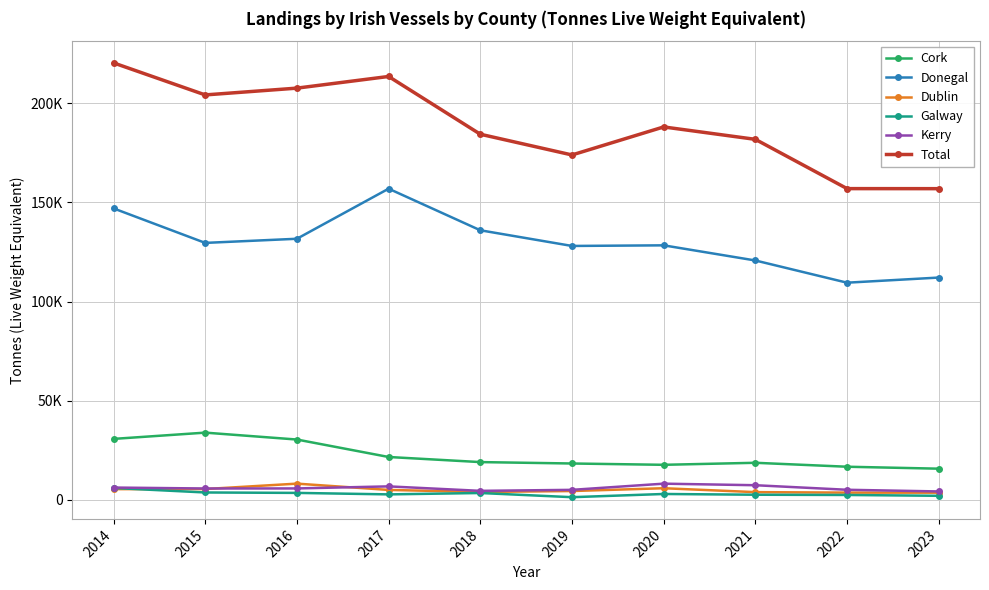

Reading left to right, transcribe all the data shown in this chart.

Cork: 30731	33891	30408	21607	19035	18327	17662	18683	16693	15713
Donegal: 146970	129571	131657	156905	135935	128032	128343	120703	109506	112091
Dublin: 5396	5439	8170	4999	3967	4440	5851	3883	3643	3608
Galway: 5982	3712	3499	2751	3445	1336	2952	2576	2455	2034
Kerry: 6195	5718	5750	6787	4531	5035	8156	7369	5074	4231
Total: 220344	204194	207620	213501	184375	173922	188051	181792	156943	156920